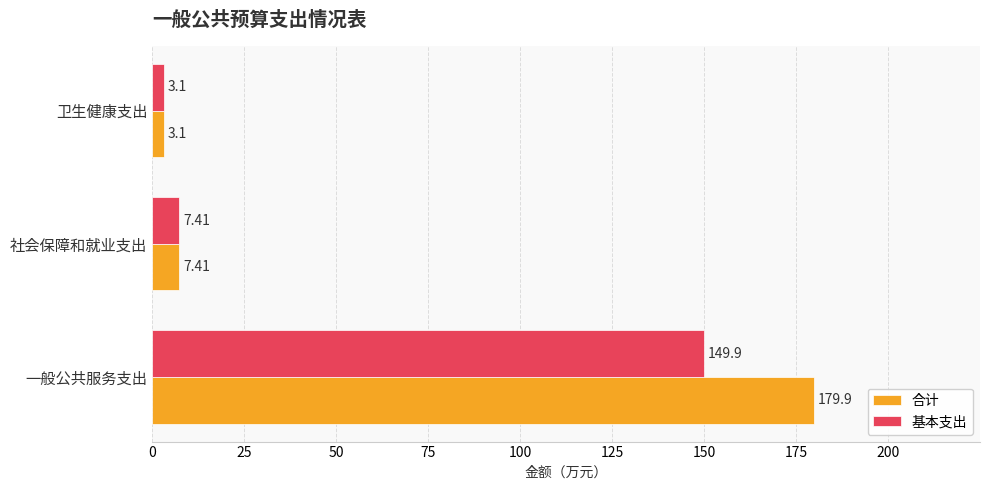

Where is 合计 nearest to the value 91?

社会保障和就业支出